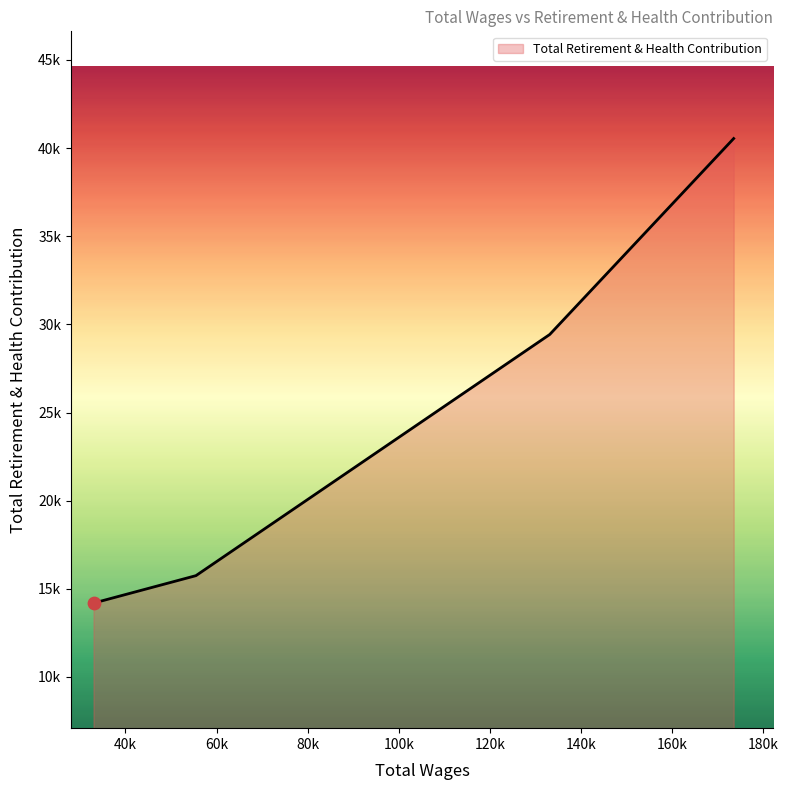

Does the chart have visible grid lines?

No